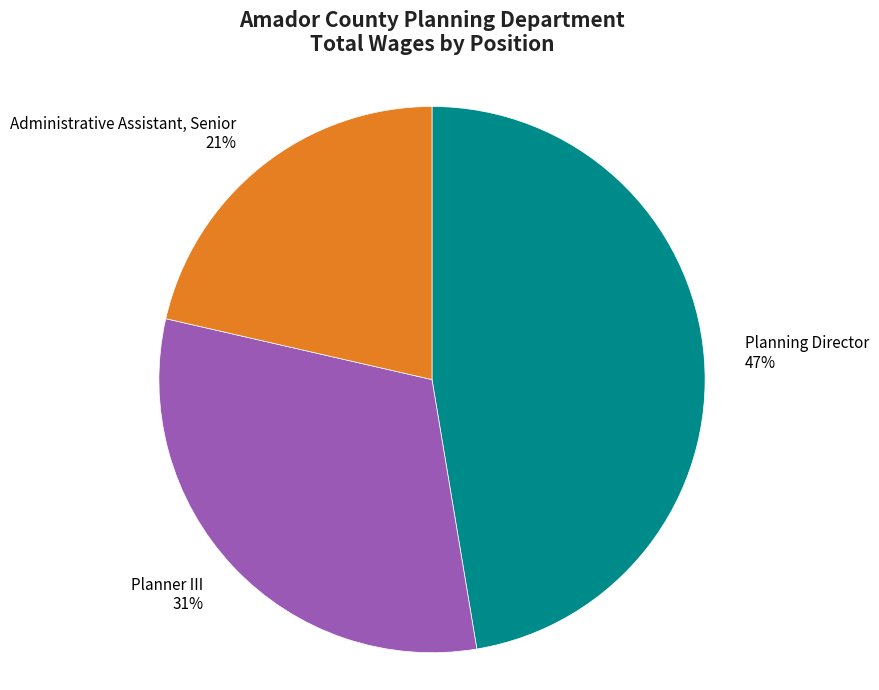

To the nearest percent, what is the difference between the Administrative Assistant, Senior and Planning Director slice percentages?

26%